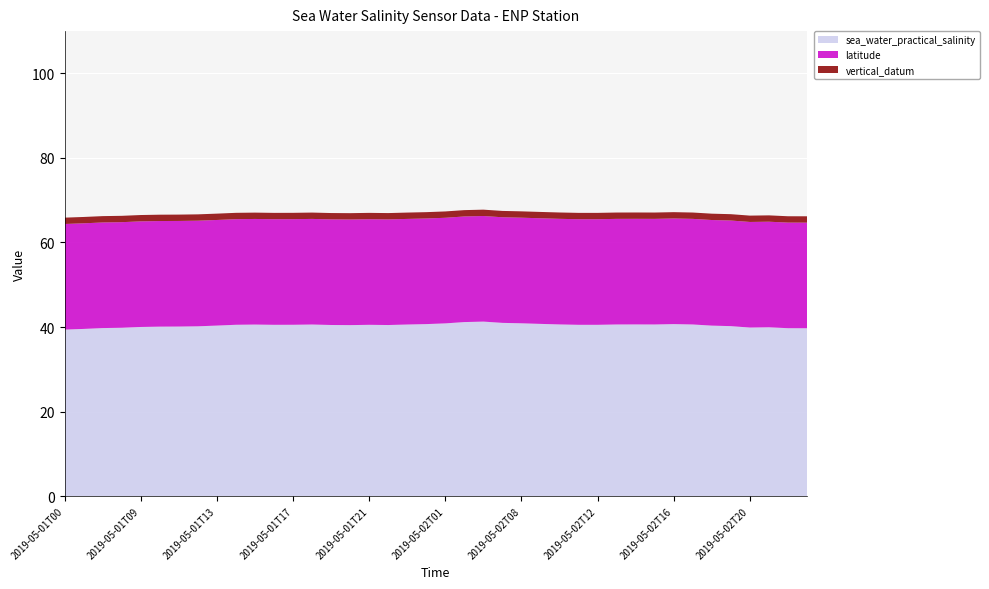

Reading right to left, what are all the values shown in this chart?

sea_water_practical_salinity: 2019-05-02T23=39.7	2019-05-02T22=39.7	2019-05-02T21=39.9	2019-05-02T20=39.9	2019-05-02T19=40.2	2019-05-02T18=40.3	2019-05-02T17=40.6	2019-05-02T16=40.7	2019-05-02T15=40.6	2019-05-02T14=40.6	2019-05-02T13=40.6	2019-05-02T12=40.5	2019-05-02T11=40.5	2019-05-02T10=40.6	2019-05-02T09=40.7	2019-05-02T08=40.9	2019-05-02T07=41.0	2019-05-02T04=41.3	2019-05-02T03=41.2	2019-05-02T01=40.9	2019-05-02T00=40.7	2019-05-01T23=40.6	2019-05-01T22=40.5	2019-05-01T21=40.5	2019-05-01T20=40.5	2019-05-01T19=40.5	2019-05-01T18=40.6	2019-05-01T17=40.5	2019-05-01T16=40.5	2019-05-01T15=40.6	2019-05-01T14=40.5	2019-05-01T13=40.3	2019-05-01T12=40.2	2019-05-01T11=40.1	2019-05-01T10=40.1	2019-05-01T09=40.0	2019-05-01T04=39.8	2019-05-01T03=39.8	2019-05-01T01=39.5	2019-05-01T00=39.4
latitude: 2019-05-02T23=25.0	2019-05-02T22=25.0	2019-05-02T21=25.0	2019-05-02T20=25.0	2019-05-02T19=25.0	2019-05-02T18=25.0	2019-05-02T17=25.0	2019-05-02T16=25.0	2019-05-02T15=25.0	2019-05-02T14=25.0	2019-05-02T13=25.0	2019-05-02T12=25.0	2019-05-02T11=25.0	2019-05-02T10=25.0	2019-05-02T09=25.0	2019-05-02T08=25.0	2019-05-02T07=25.0	2019-05-02T04=25.0	2019-05-02T03=25.0	2019-05-02T01=25.0	2019-05-02T00=25.0	2019-05-01T23=25.0	2019-05-01T22=25.0	2019-05-01T21=25.0	2019-05-01T20=25.0	2019-05-01T19=25.0	2019-05-01T18=25.0	2019-05-01T17=25.0	2019-05-01T16=25.0	2019-05-01T15=25.0	2019-05-01T14=25.0	2019-05-01T13=25.0	2019-05-01T12=25.0	2019-05-01T11=25.0	2019-05-01T10=25.0	2019-05-01T09=25.0	2019-05-01T04=25.0	2019-05-01T03=25.0	2019-05-01T01=25.0	2019-05-01T00=25.0
vertical_datum: 2019-05-02T23=1.5	2019-05-02T22=1.5	2019-05-02T21=1.5	2019-05-02T20=1.5	2019-05-02T19=1.5	2019-05-02T18=1.5	2019-05-02T17=1.5	2019-05-02T16=1.5	2019-05-02T15=1.5	2019-05-02T14=1.5	2019-05-02T13=1.5	2019-05-02T12=1.5	2019-05-02T11=1.5	2019-05-02T10=1.5	2019-05-02T09=1.5	2019-05-02T08=1.5	2019-05-02T07=1.5	2019-05-02T04=1.5	2019-05-02T03=1.5	2019-05-02T01=1.5	2019-05-02T00=1.5	2019-05-01T23=1.5	2019-05-01T22=1.5	2019-05-01T21=1.5	2019-05-01T20=1.5	2019-05-01T19=1.5	2019-05-01T18=1.5	2019-05-01T17=1.5	2019-05-01T16=1.5	2019-05-01T15=1.5	2019-05-01T14=1.5	2019-05-01T13=1.5	2019-05-01T12=1.5	2019-05-01T11=1.5	2019-05-01T10=1.5	2019-05-01T09=1.5	2019-05-01T04=1.5	2019-05-01T03=1.5	2019-05-01T01=1.5	2019-05-01T00=1.5